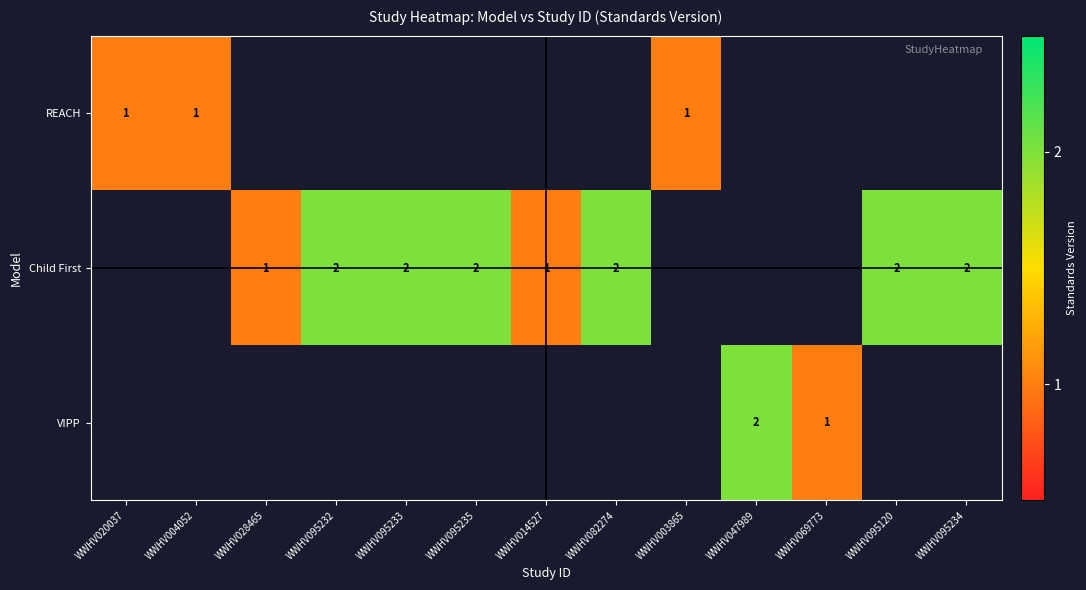

Is it true that Child First equals 2 at WWHV095235?

True